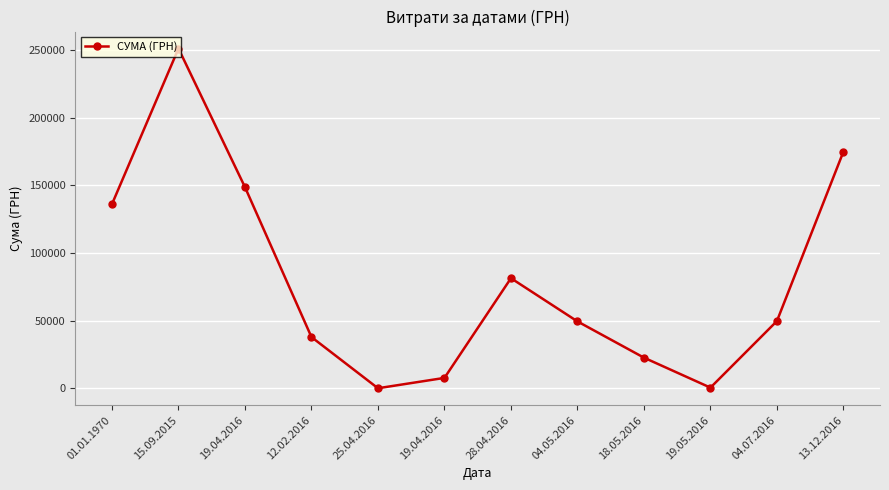

What is the average value?

80038.7